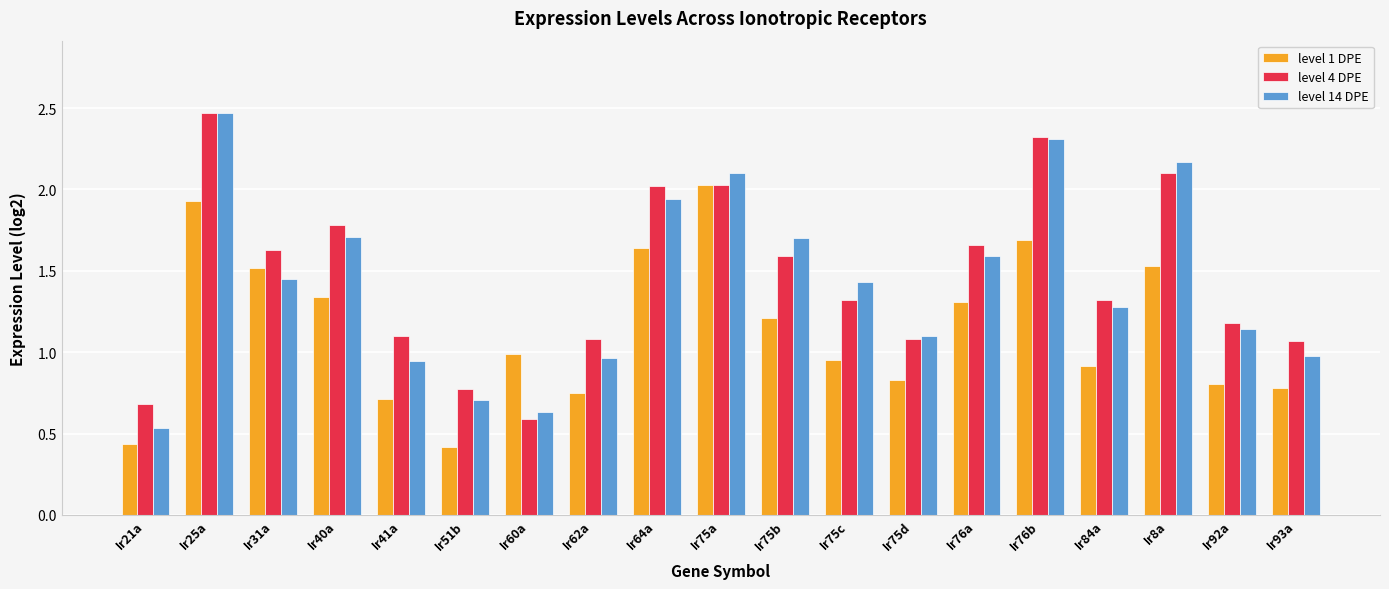

Is the value of level 1 DPE at Ir51b greater than the value of level 4 DPE at Ir8a?

No